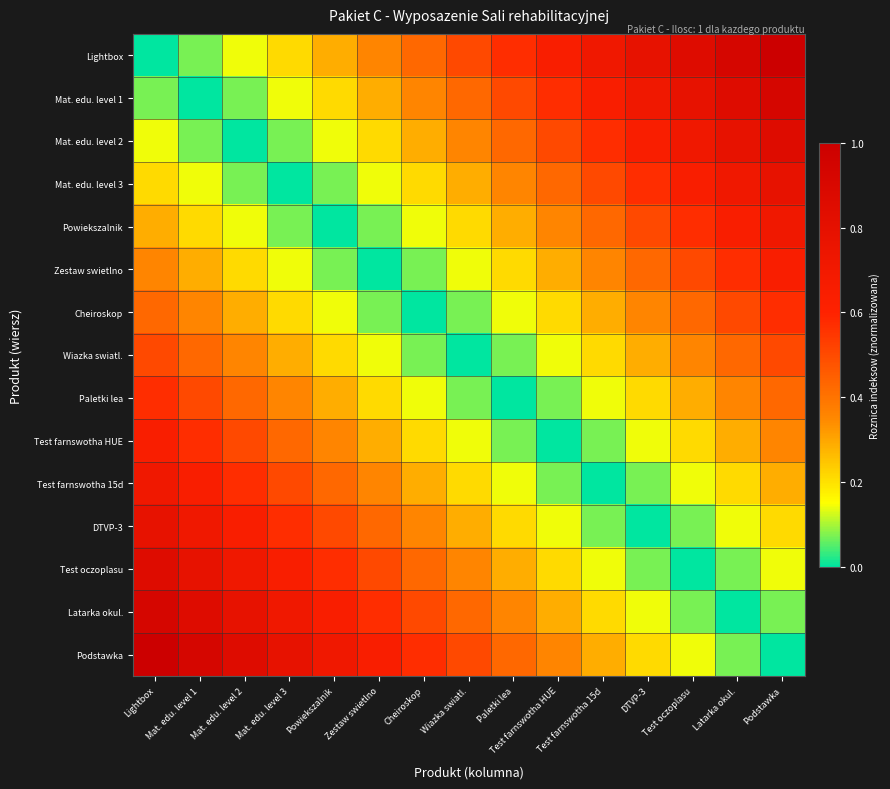

Which series has the largest range (max minus min)?

Lightbox